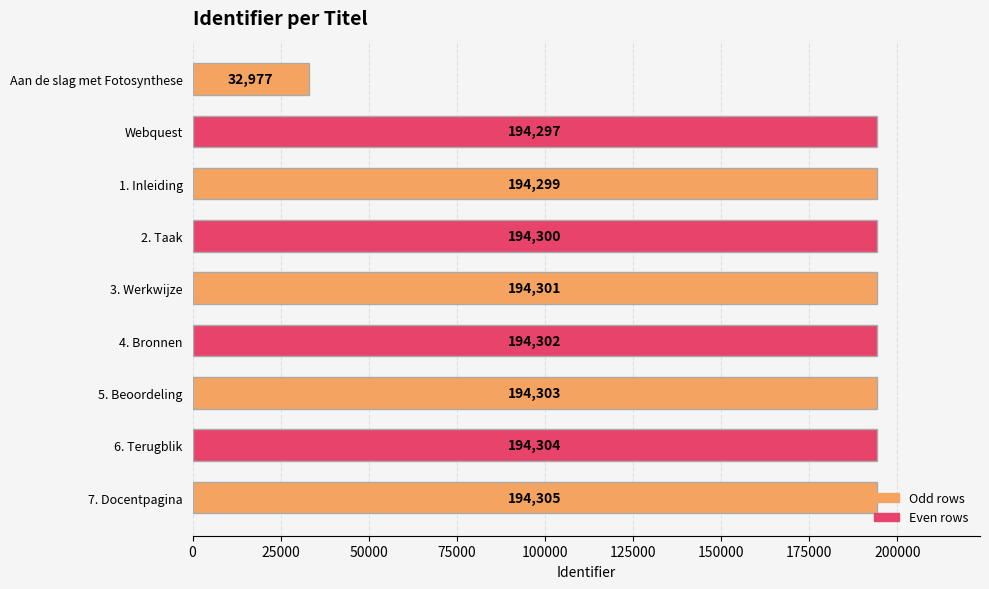

Approximately how many times larger is the value at 6. Terugblik compared to 7. Docentpagina?

1.0